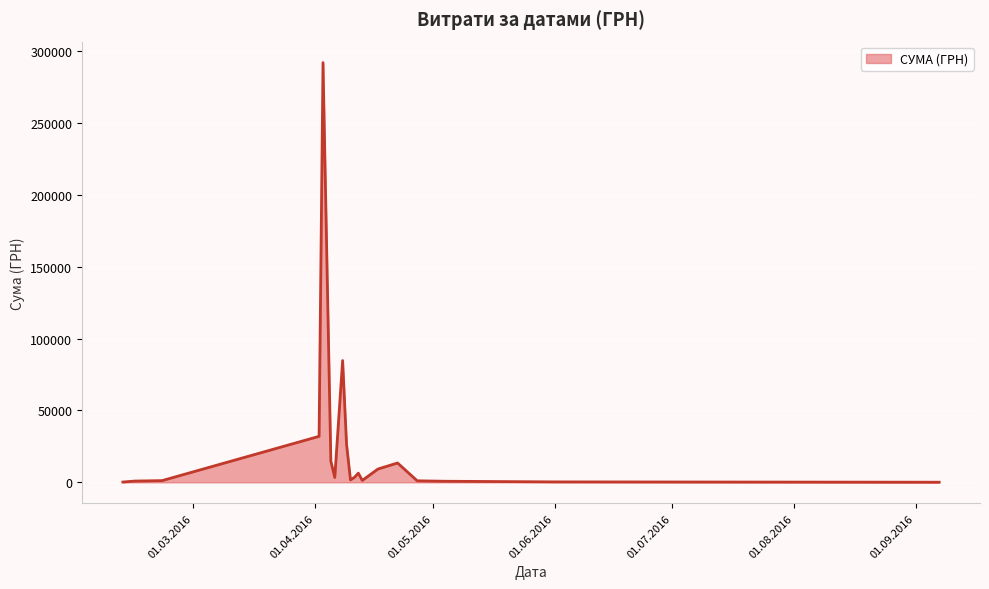

What is the maximum value shown in the chart?

291844.0